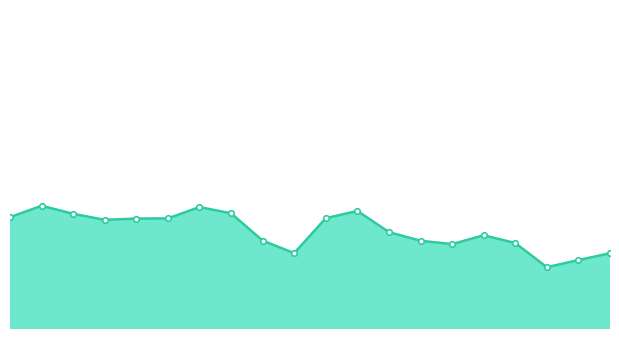

What is the maximum value for Reference price?

99.6